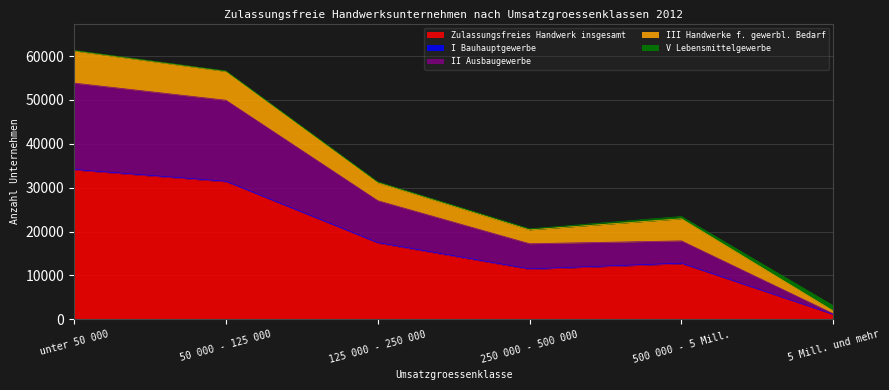

What value does the Zulassungsfreies Handwerk insgesamt series have at 250 000 - 500 000?

11364